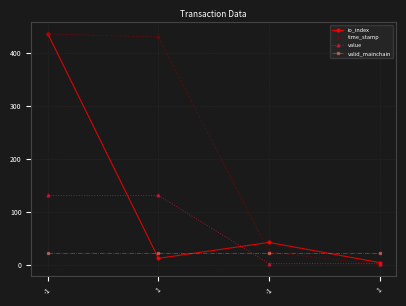

Which category has the lowest value in the value series?

-1